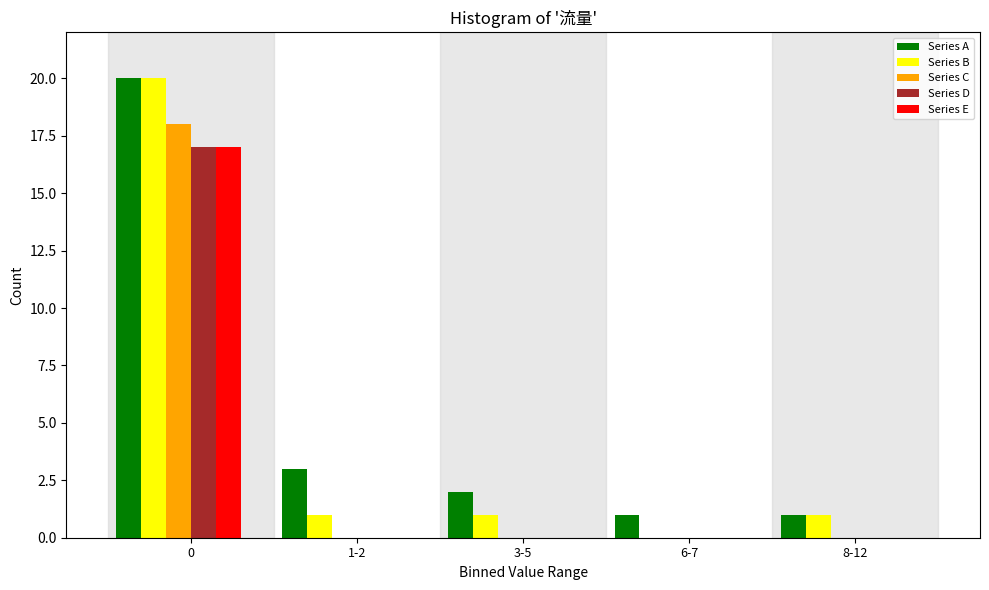

Reading right to left, list all the values displayed in this chart.

Series A: 8-12=1	6-7=1	3-5=2	1-2=3	0=20
Series B: 8-12=1	6-7=0	3-5=1	1-2=1	0=20
Series C: 8-12=0	6-7=0	3-5=0	1-2=0	0=18
Series D: 8-12=0	6-7=0	3-5=0	1-2=0	0=17
Series E: 8-12=0	6-7=0	3-5=0	1-2=0	0=17